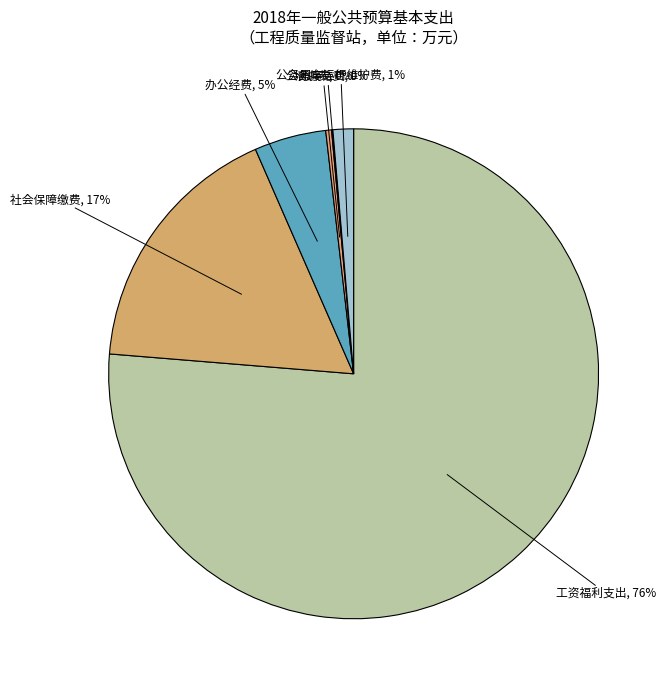

Between 社会保障缴费 and 培训费, which is larger?

社会保障缴费